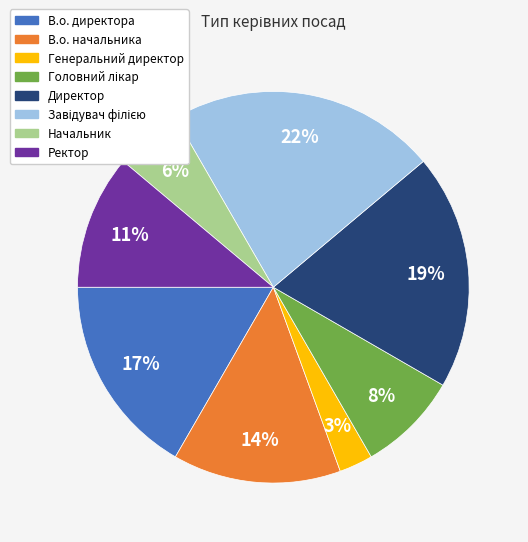

Which has a higher value, В.о. начальника or Генеральний директор?

В.о. начальника